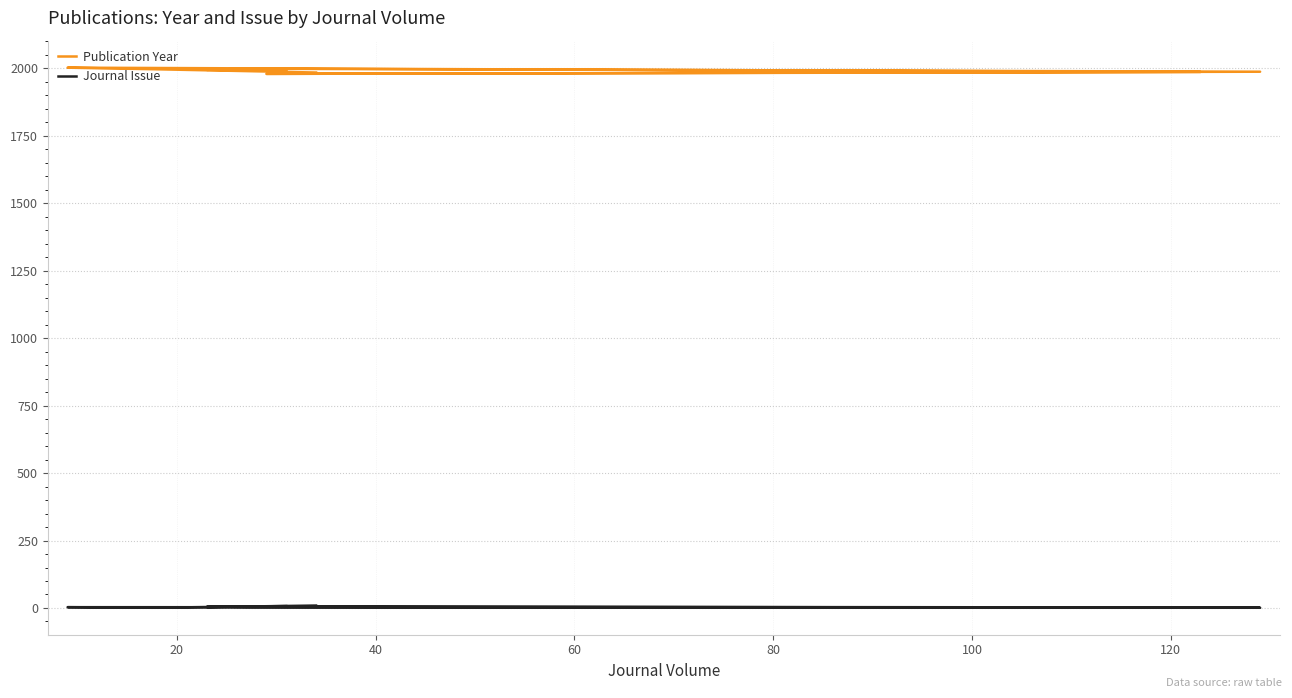

True or false: Publication Year and Journal Issue intersect in this chart.

False